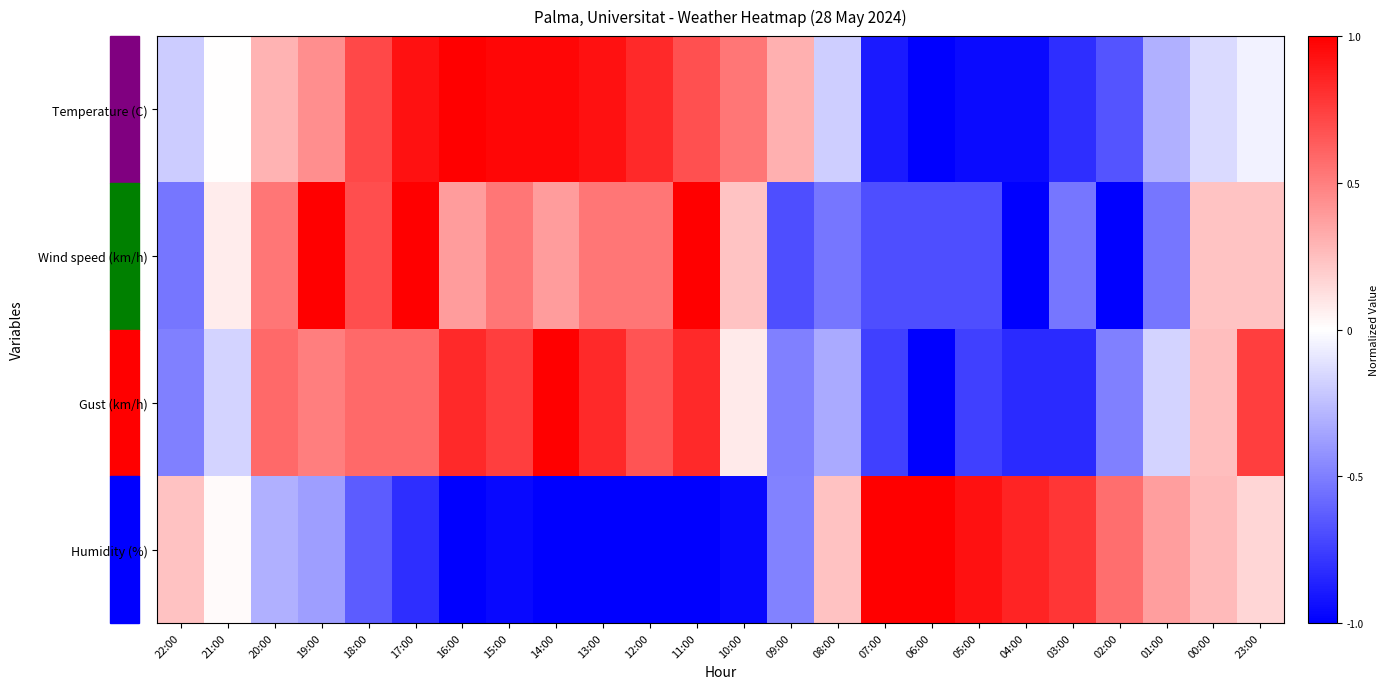

Which series has the largest range (max minus min)?

Temperature (C)